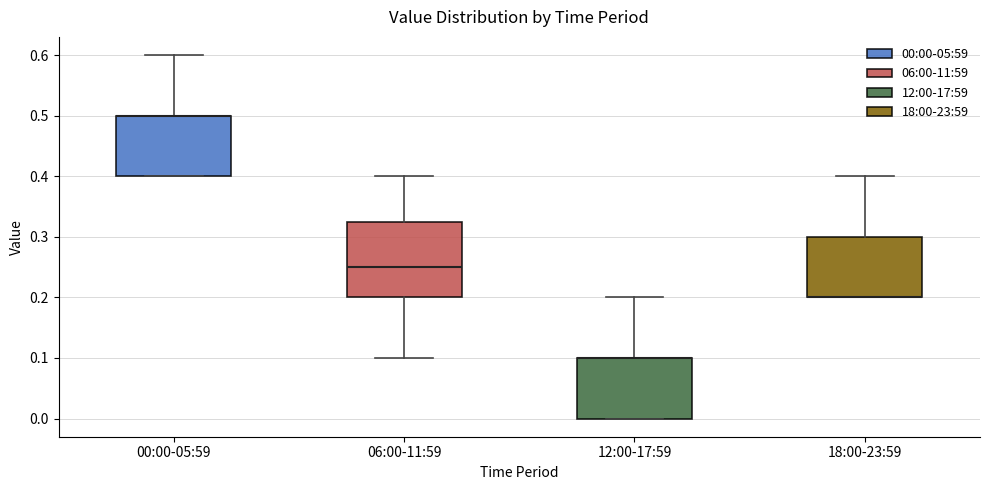

Which box is the tallest, from its lower edge to its upper edge?

06:00-11:59